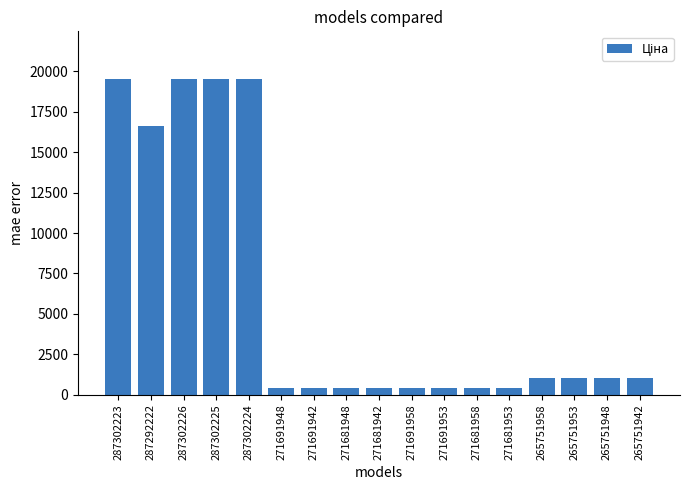

What is the maximum value shown in the chart?

19542.7